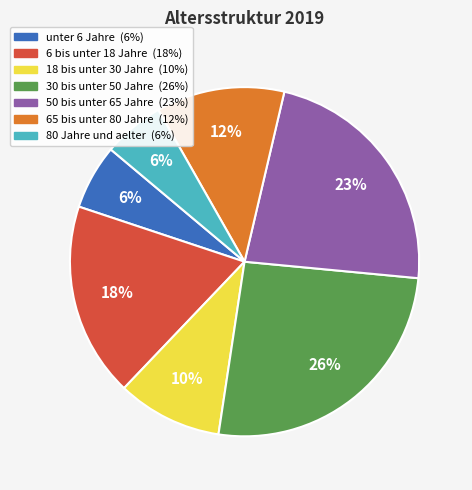

The 50 bis unter 65 Jahre slice represents 23% of the pie. True or false?

True